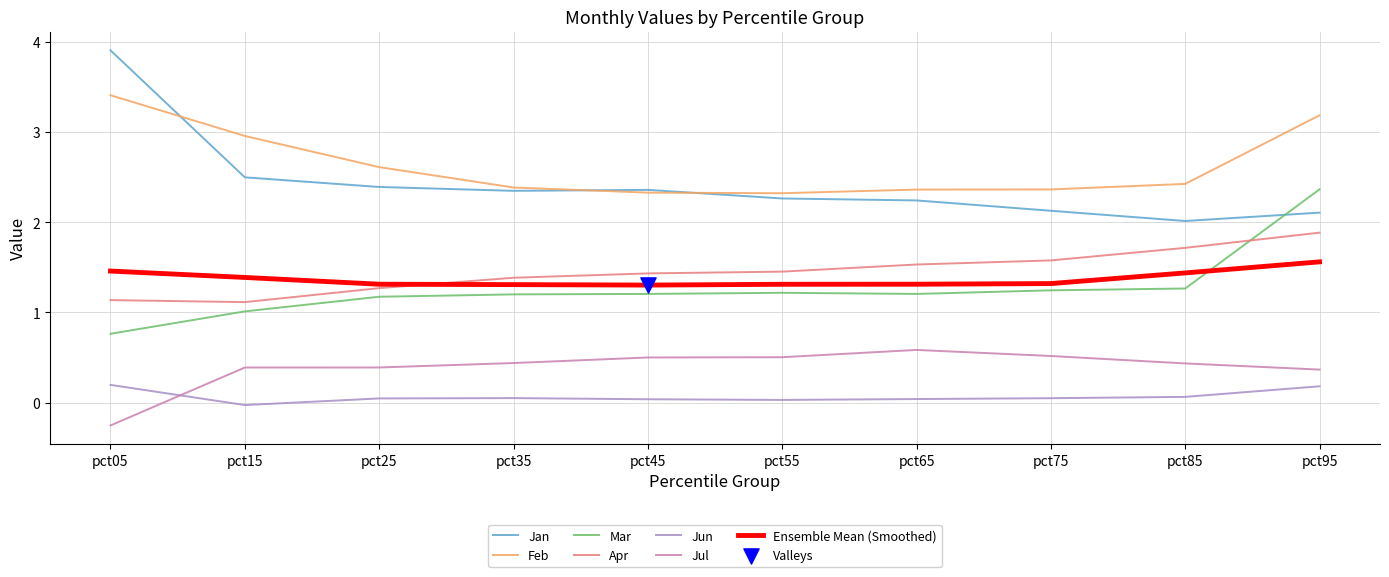

At how many categories does at least one series exceed 1?

10